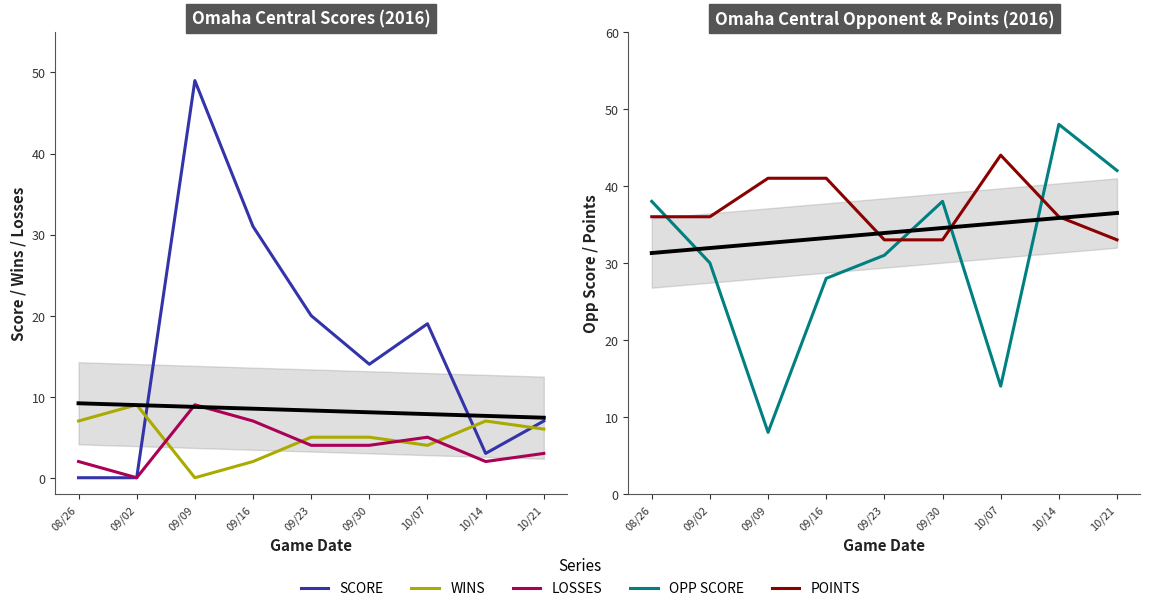

Is this an area chart (filled region under the line)?

No